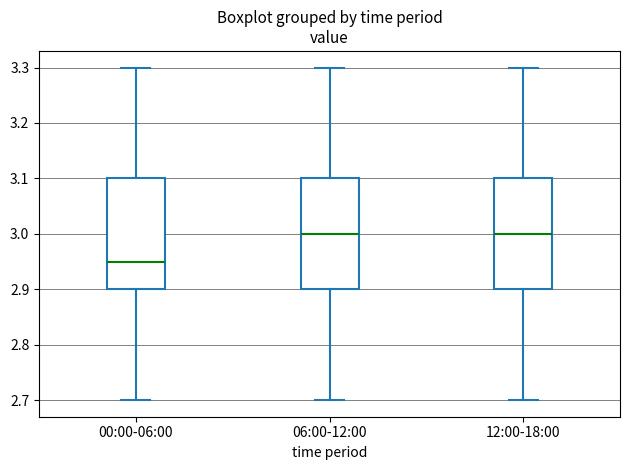

Where is the lower edge of the box for 12:00-18:00 on the y-axis? The values are not printed on the chart, so give them approximately, as read against the axis.

2.90